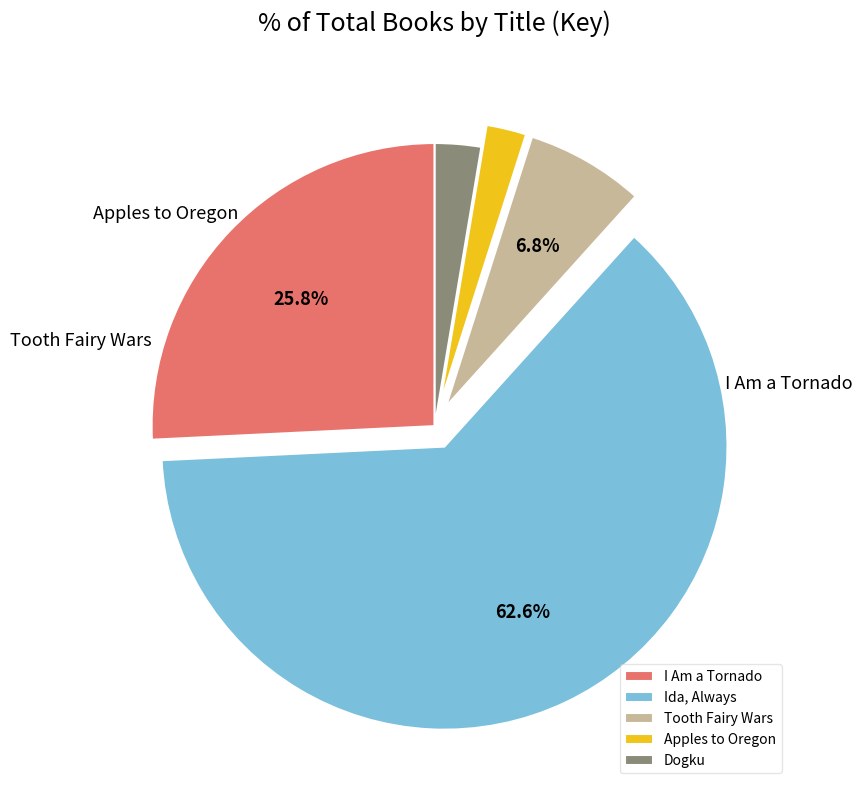

To the nearest percent, what is the combined percentage of Dogku and Apples to Oregon?

5%